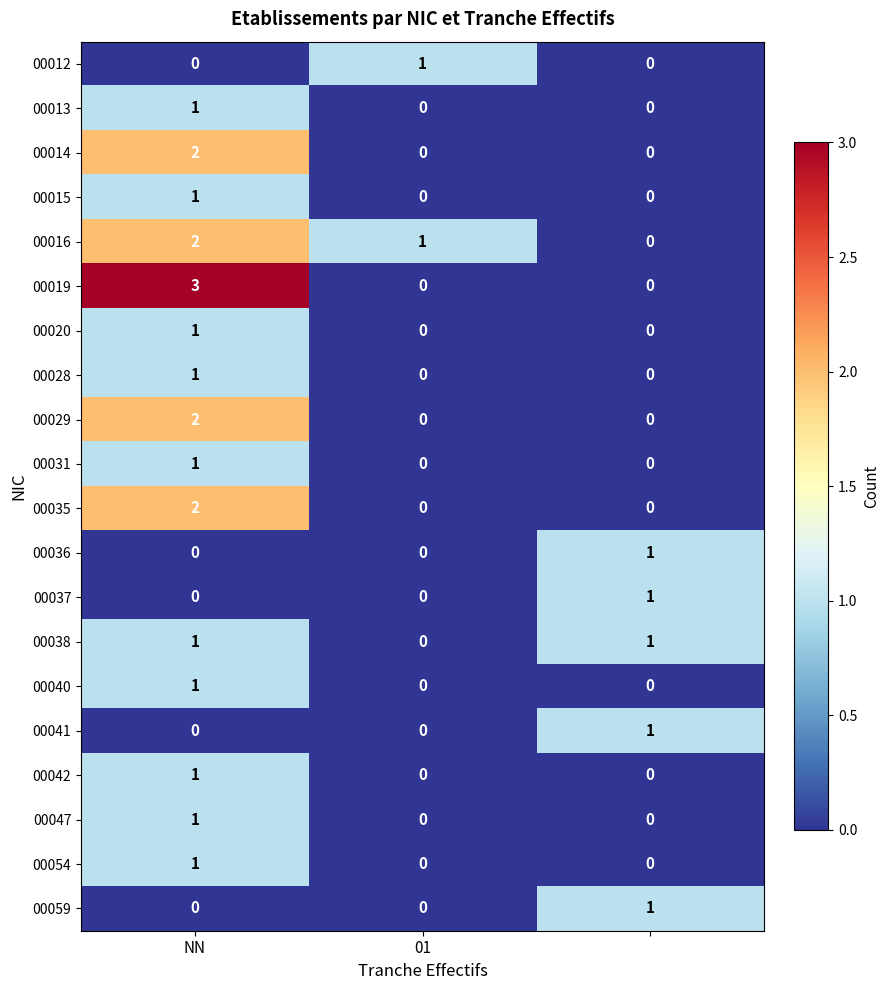

What is the maximum value shown in the chart?

3